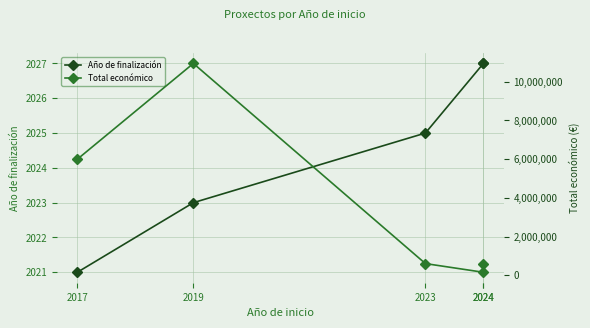

What is the difference between the maximum and minimum values in the Año de finalización series?

6